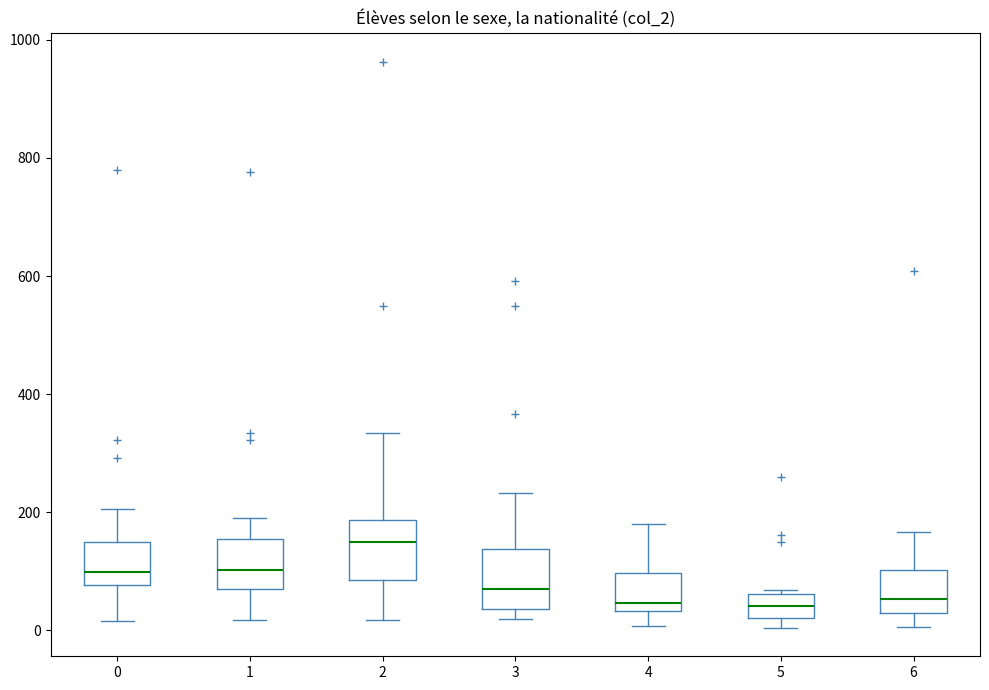

Reading left to right, read every box against the y-axis: the position of its median line, the range the box covers, and the ends of its whiskers. The values are not printed on the chart, so give them approximately, as read against the axis.

0: median 100, box 80 to 160, whiskers 20 to 200
1: median 100, box 80 to 160, whiskers 20 to 200
2: median 140, box 80 to 180, whiskers 20 to 340
3: median 80, box 40 to 140, whiskers 20 to 240
4: median 40 (just above the box's lower edge), box 40 to 100, whiskers 0 to 180
5: median 40, box 20 to 60, whiskers 0 to 60 (just above the box's upper edge)
6: median 60, box 20 to 100, whiskers 0 to 160